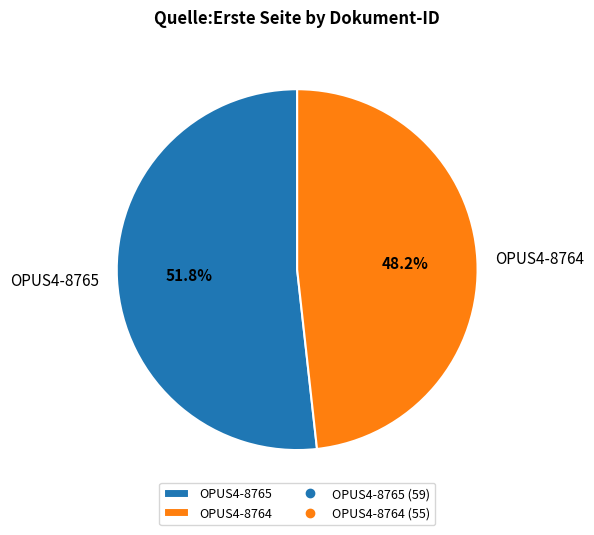

To the nearest percent, what is the difference between the largest and smallest slice percentages?

4%